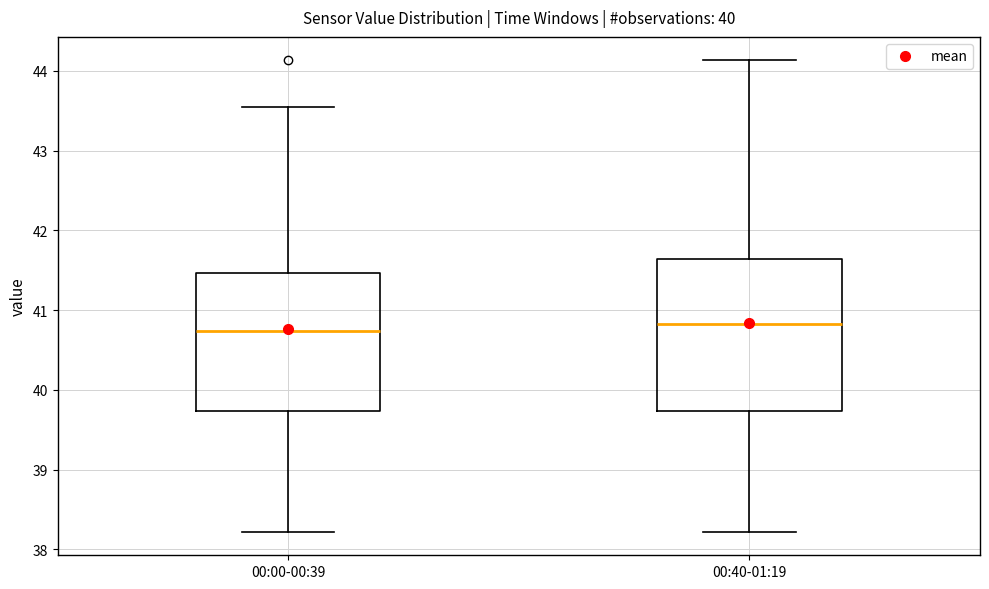

Comparing the boxes themselves (not the whiskers), which one is the tallest?

00:40-01:19